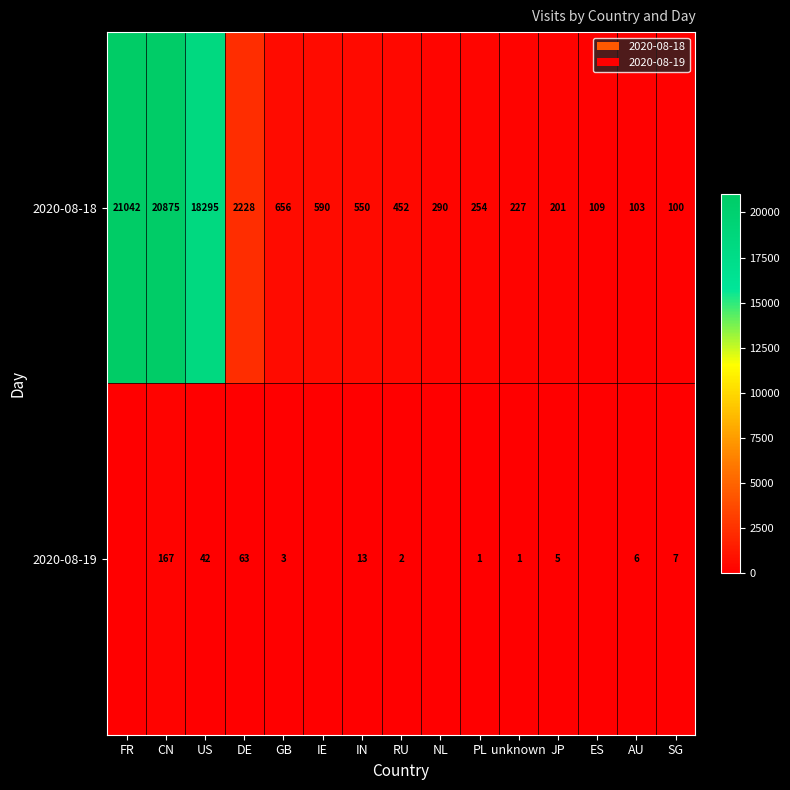

Between RU and AU, which series saw the biggest shift?

2020-08-18